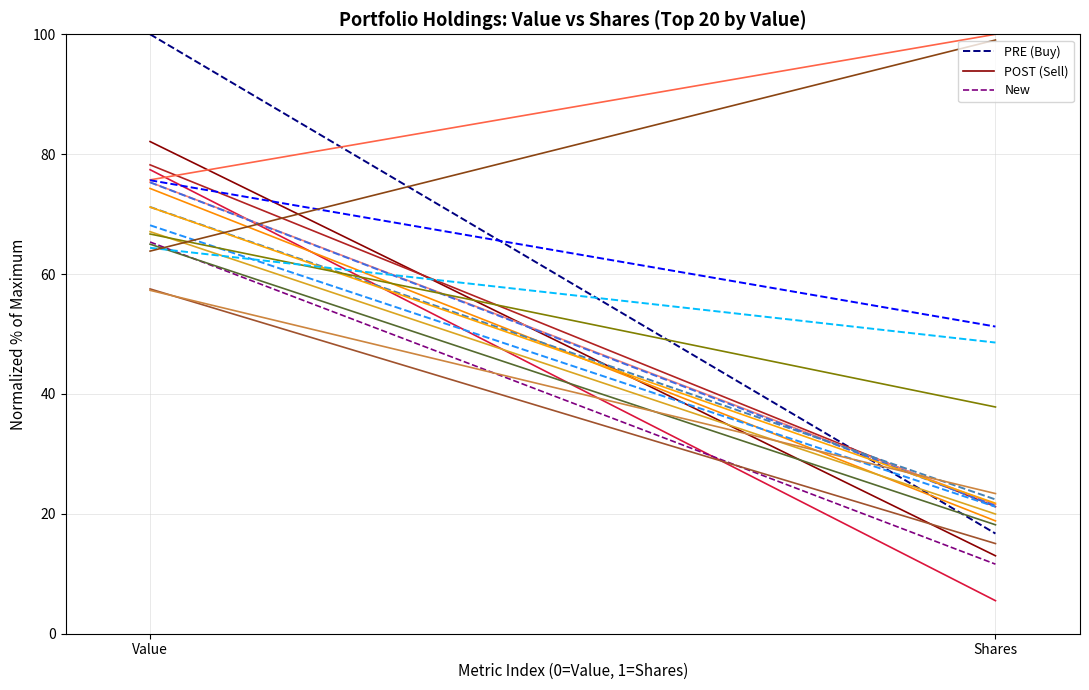

At how many categories does at least one series exceed 84?

1